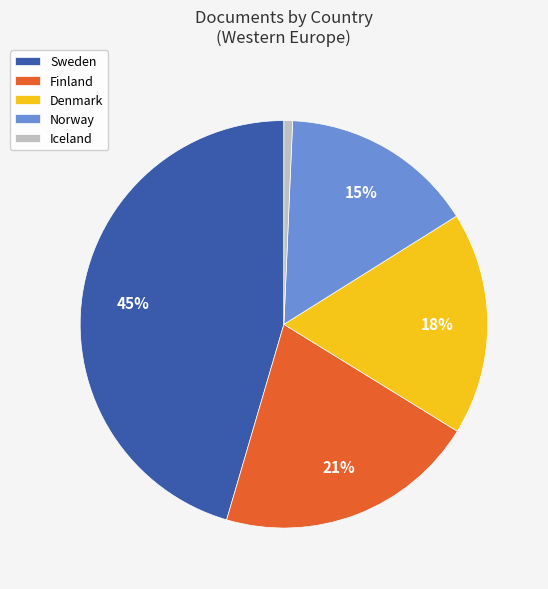

Which category has the smallest portion of the pie?

Iceland